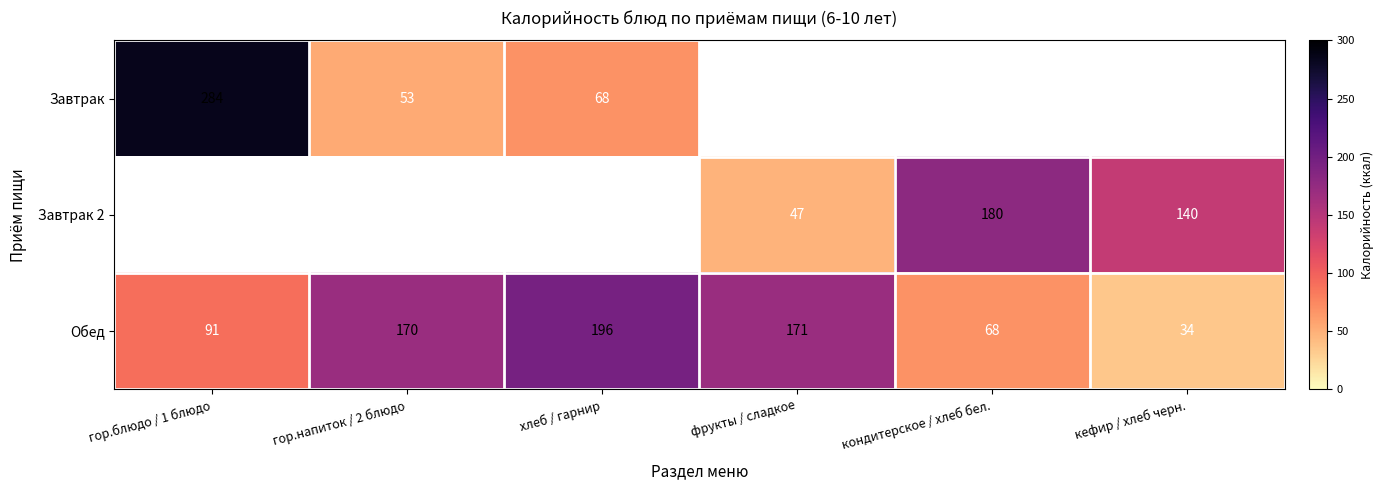

At which label does Обед reach its peak?

хлеб / гарнир